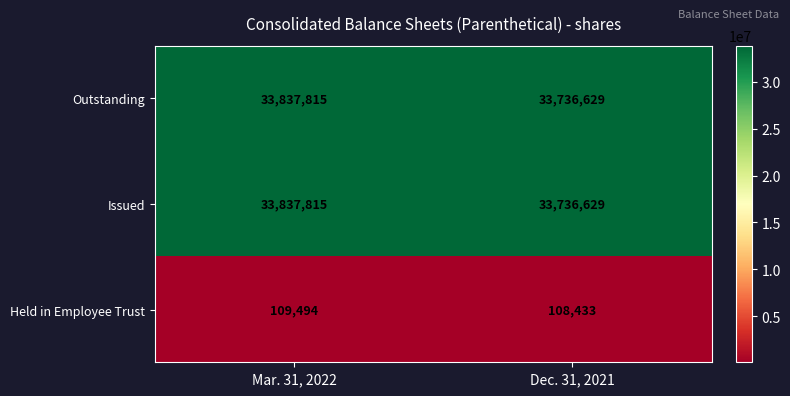

Reading left to right, extract all data points from this chart.

Outstanding: 33837815	33736629
Issued: 33837815	33736629
Held in Employee Trust: 109494	108433